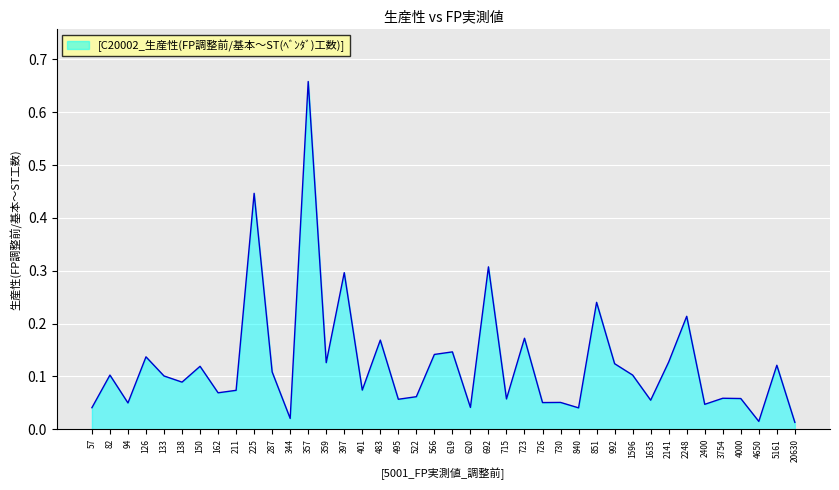

Is it true that the value at 5161 is 0.1?

True